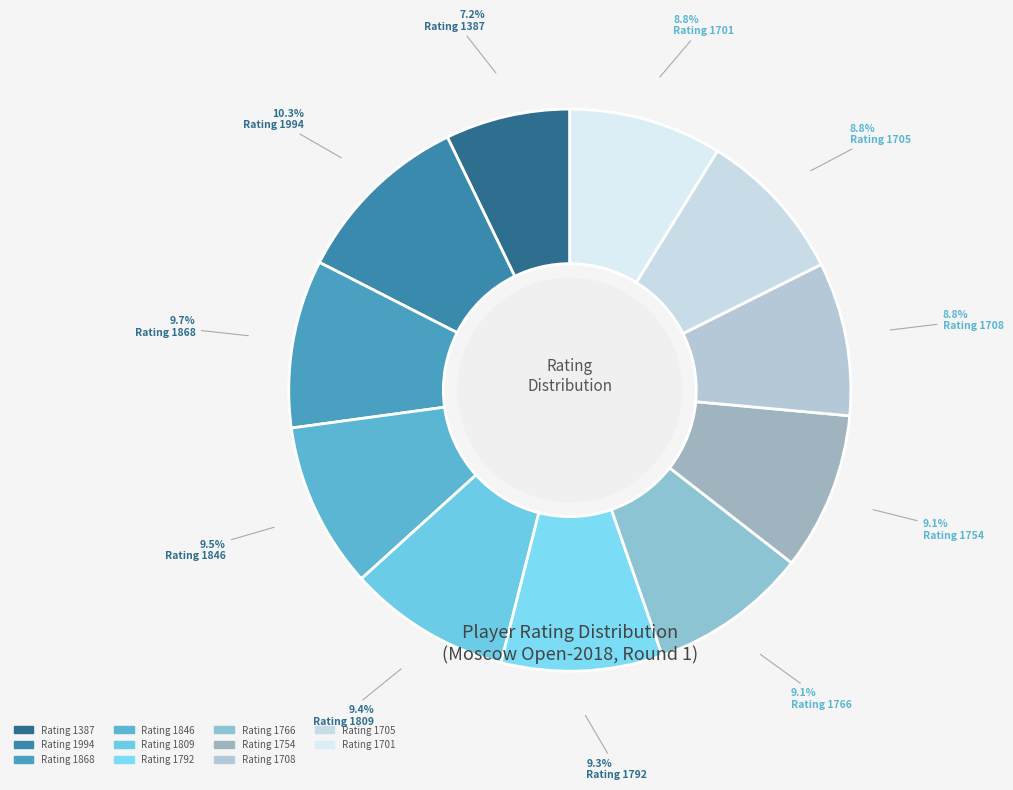

Rank the categories by value from highest to lowest.

1994, 1868, 1846, 1809, 1792, 1766, 1754, 1708, 1705, 1701, 1387